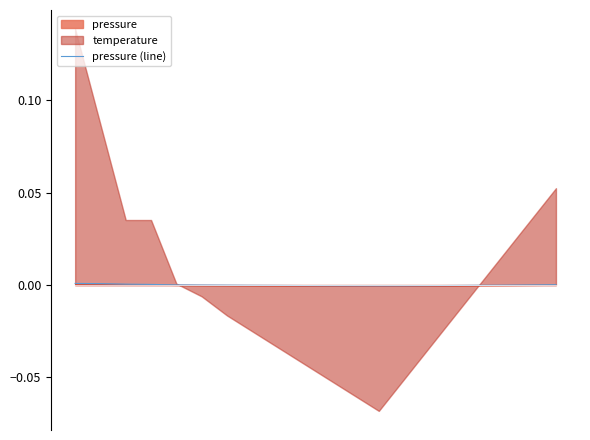

True or false: there are more than 1 points higher than both neighbors.

False